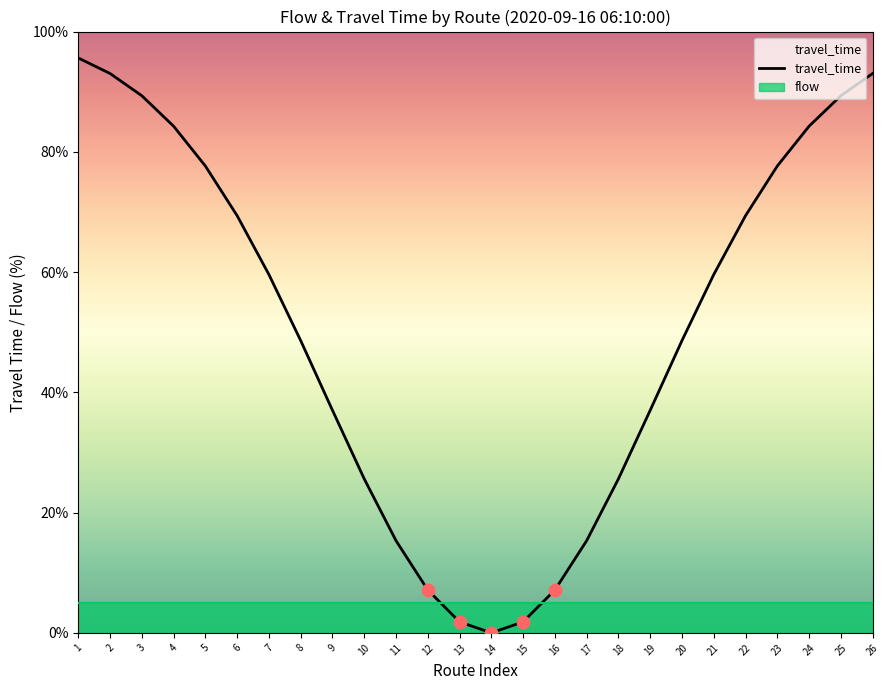

Which has a higher value, 19 or 10?

19